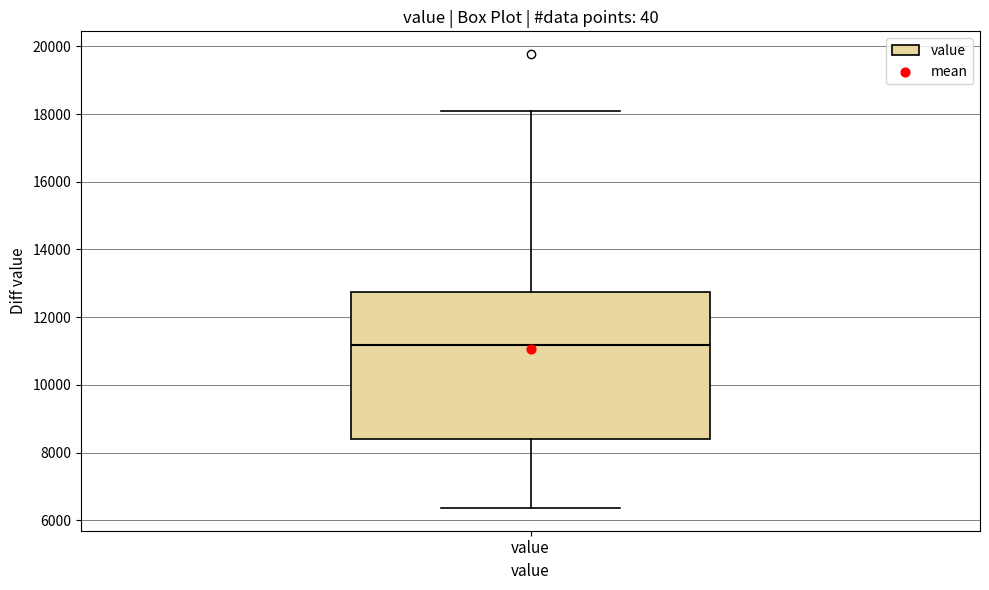

Where does the lower whisker of the box for value end on the y-axis? The values are not printed on the chart, so give them approximately, as read against the axis.

6400